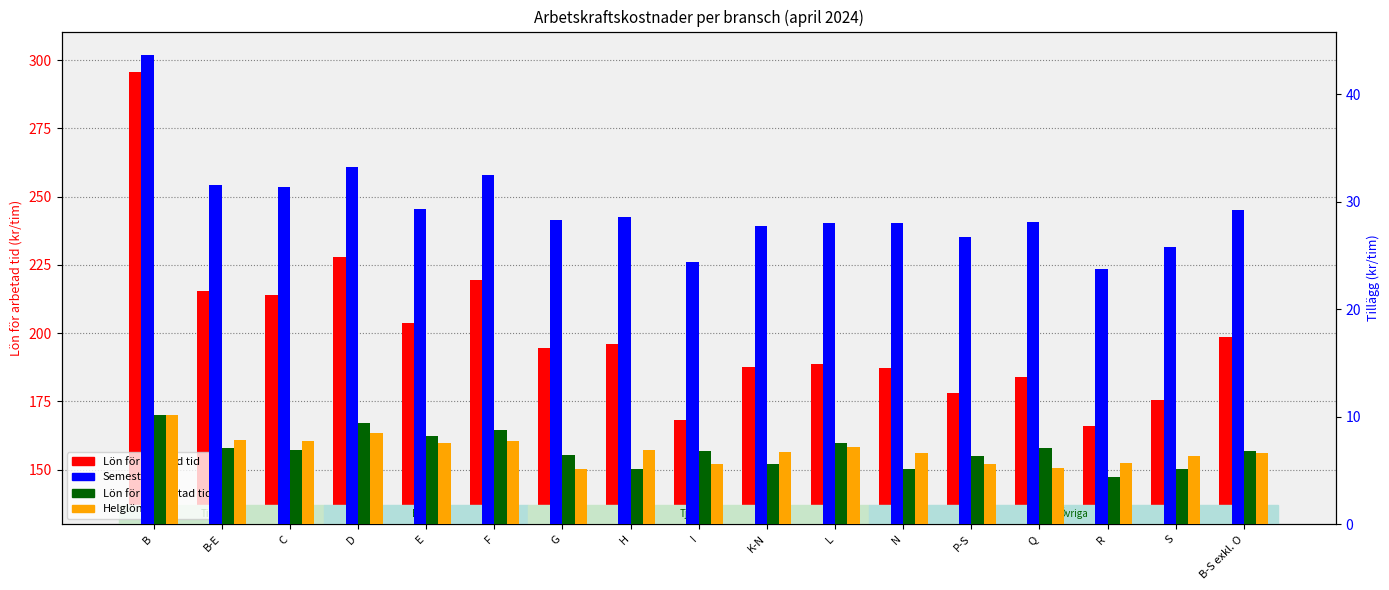

What is the difference between the highest and lowest values at C?

207.1